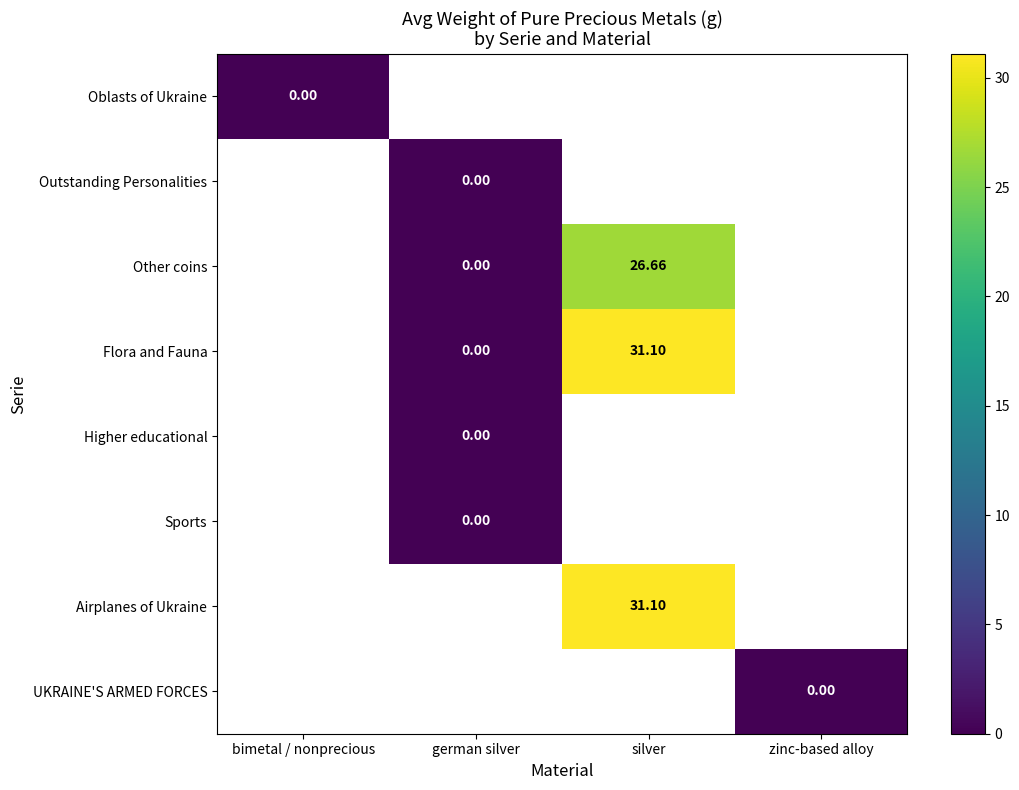

Is the value of Flora and Fauna at german silver greater than the value of Higher educational at silver?

No